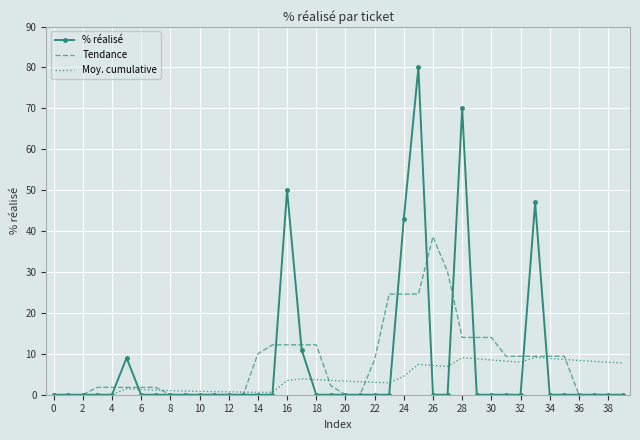

What is the maximum value for Moy. cumulative?

9.1